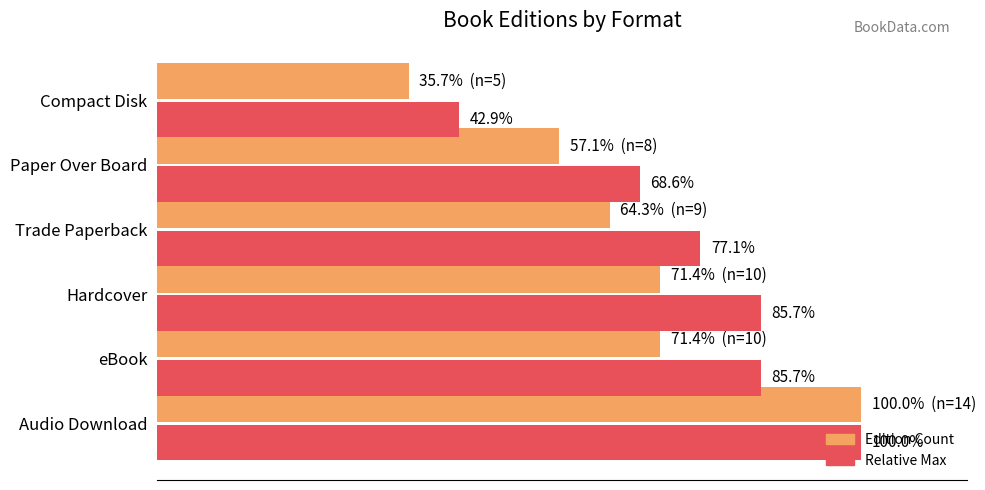

Rank the series by their average value, from highest to lowest.

Relative Max, Edition Count